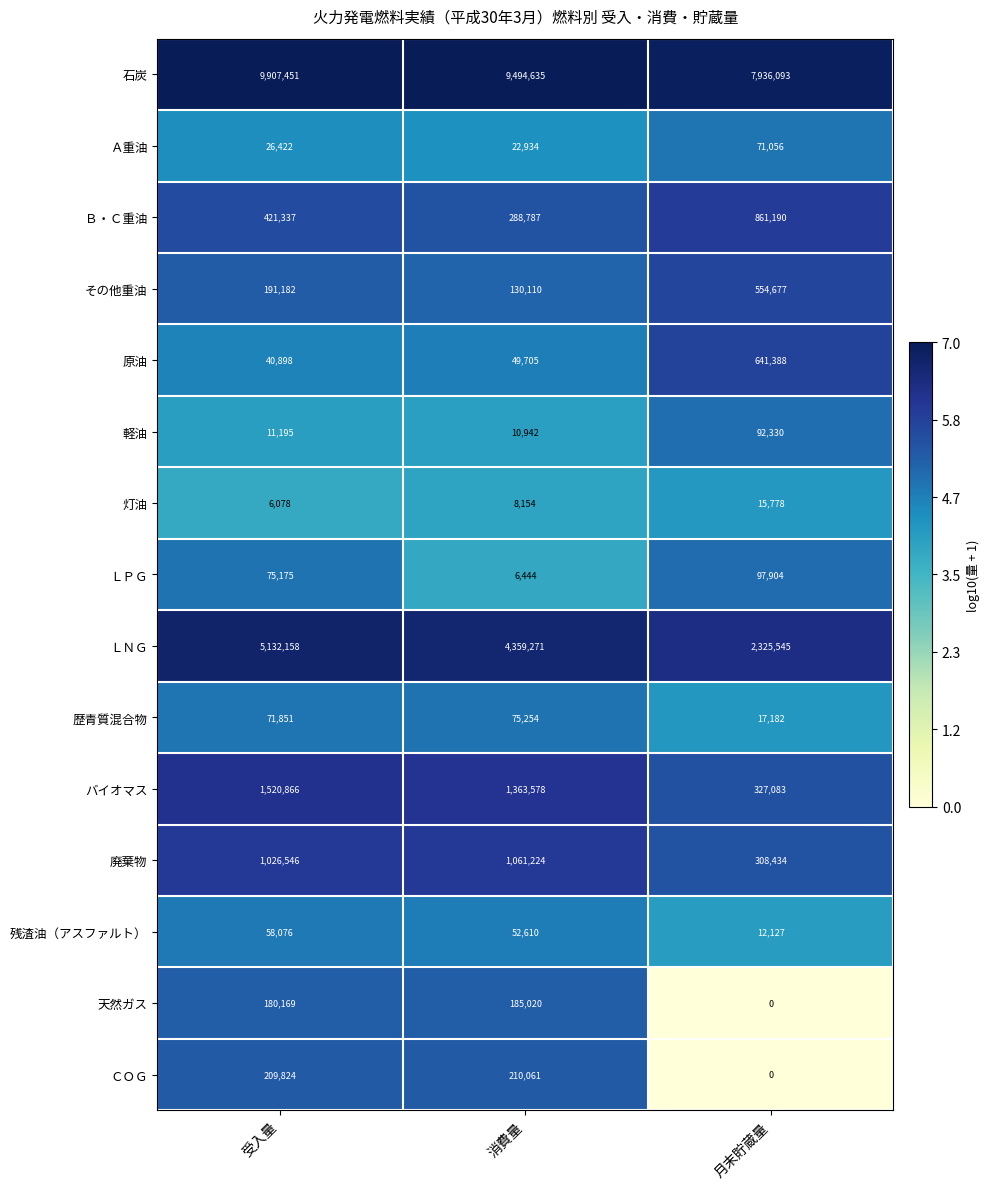

Between 受入量 and 消費量, which series saw the biggest shift?

ＬＮＧ